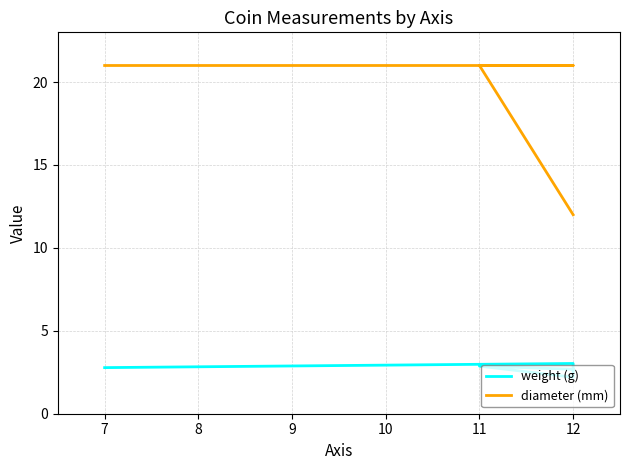

What is the difference between the second highest and second lowest values in the weight (g) series?

0.2